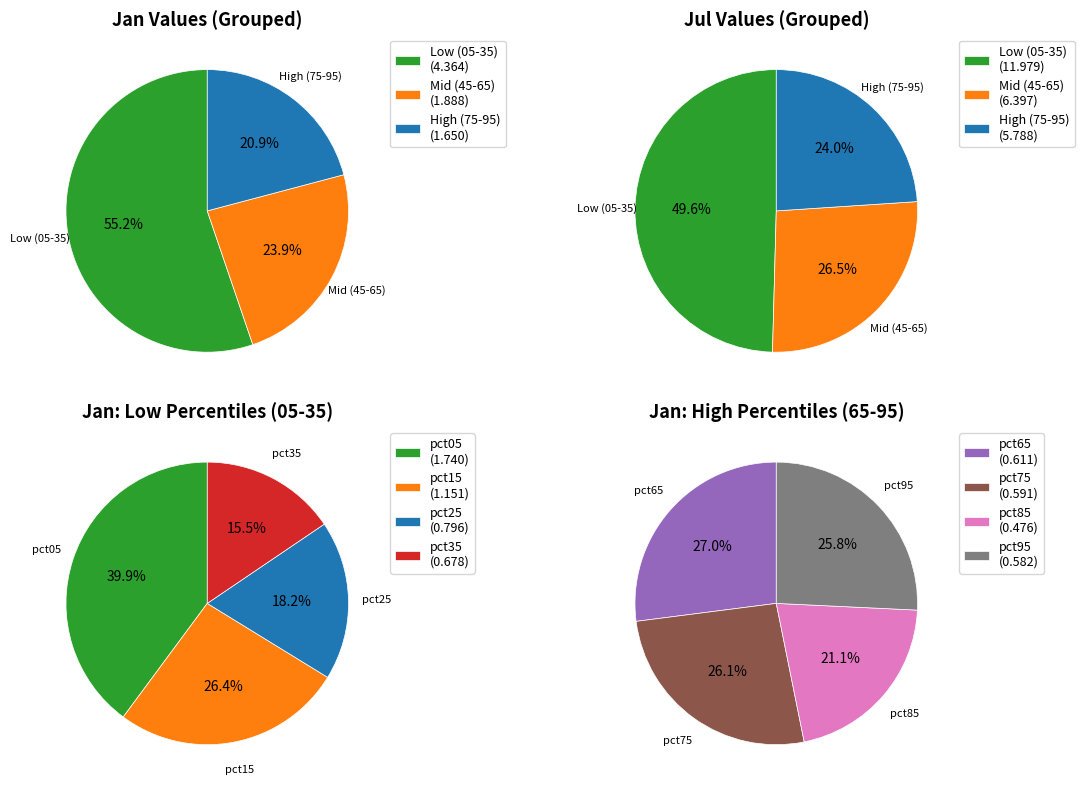

How much of the chart is everything except 3?

91.4%